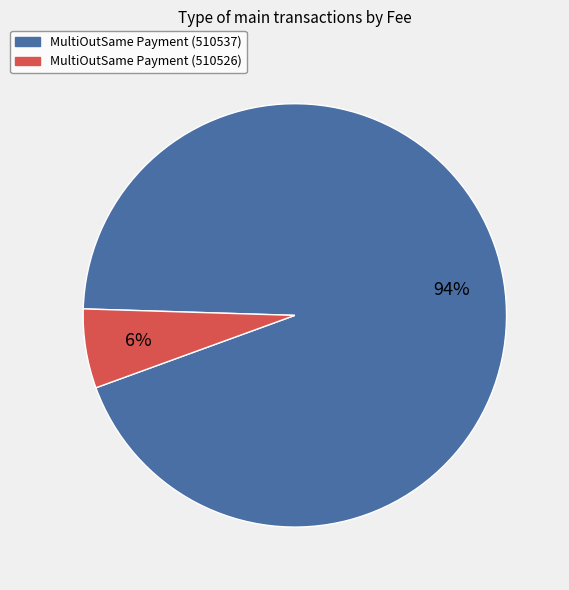

Do MultiOutSame Payment (510537) and MultiOutSame Payment (510526) together represent more than half of the pie?

Yes